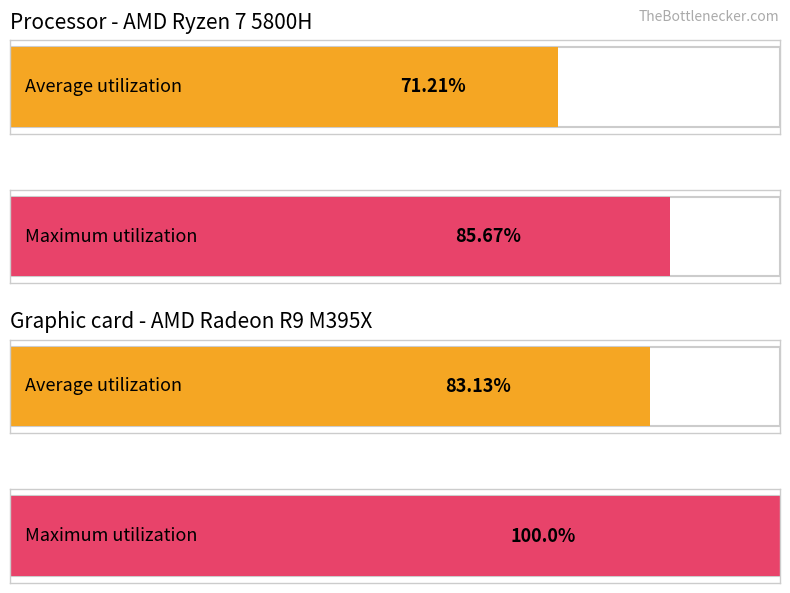

List the series in order of their peak value, lowest first.

Average utilization, Maximum utilization